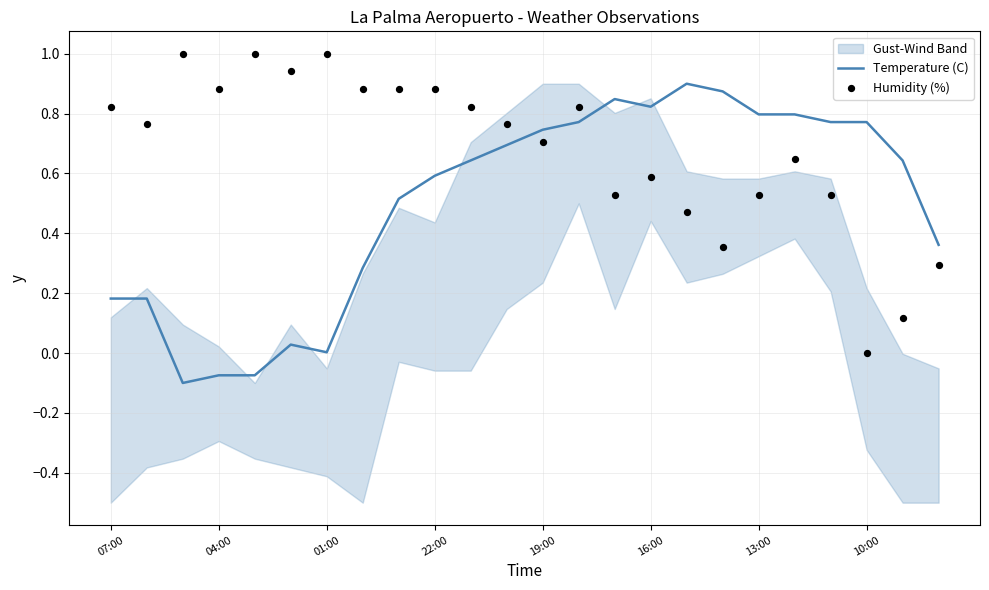

The value of Temperature (C) at 01:00 is 0.0. True or false?

True